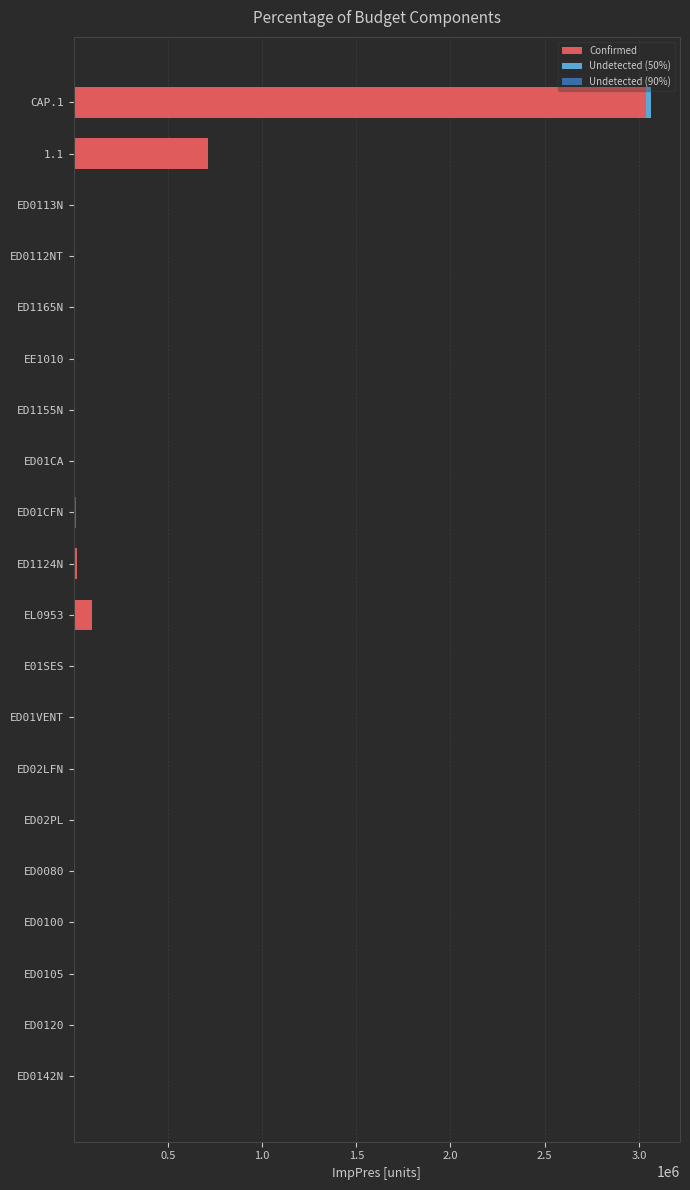

At which category is the sum across all series the highest?

CAP.1